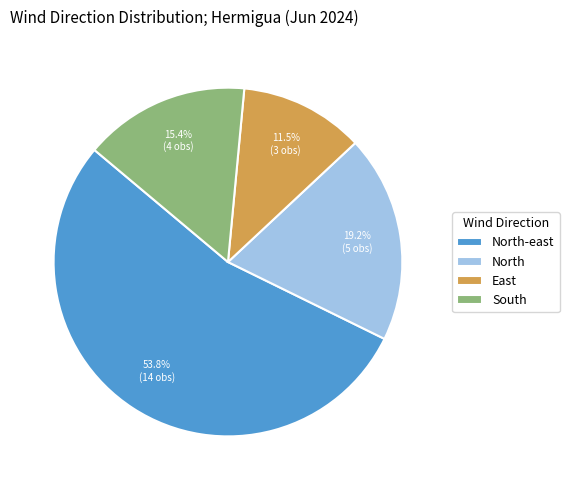

What is the total percentage of South and East?

26.9%